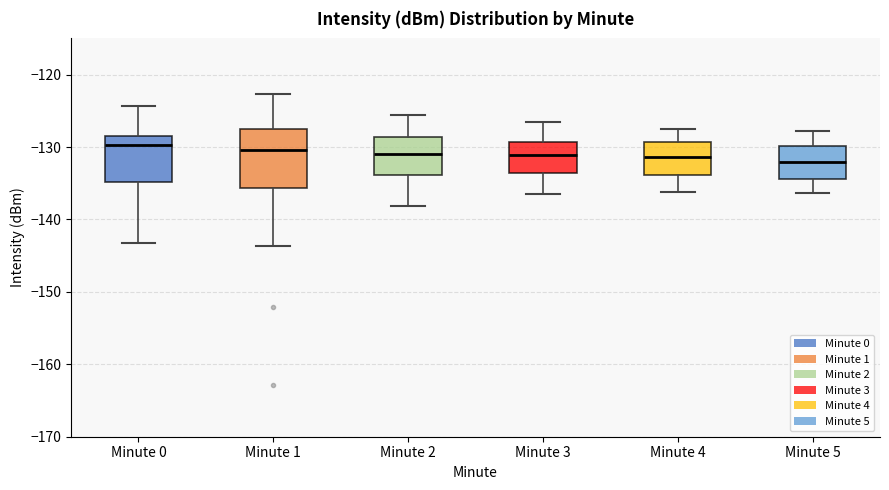

Where is the upper edge of the box for Minute 5 on the y-axis? The values are not printed on the chart, so give them approximately, as read against the axis.

-130